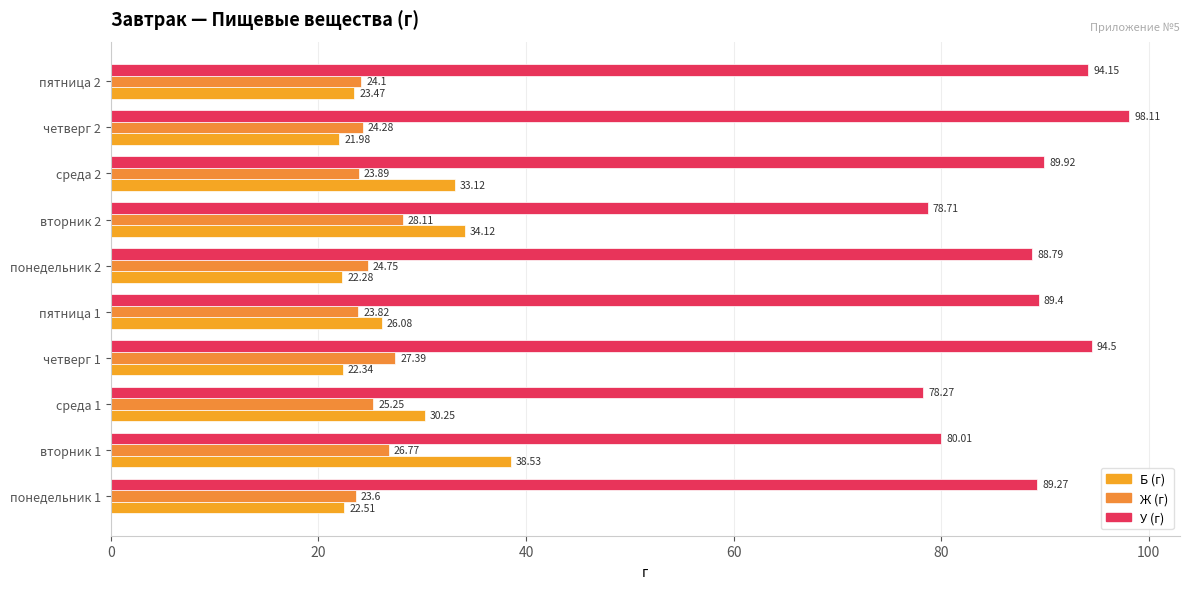

What is the greatest value displayed?

98.1